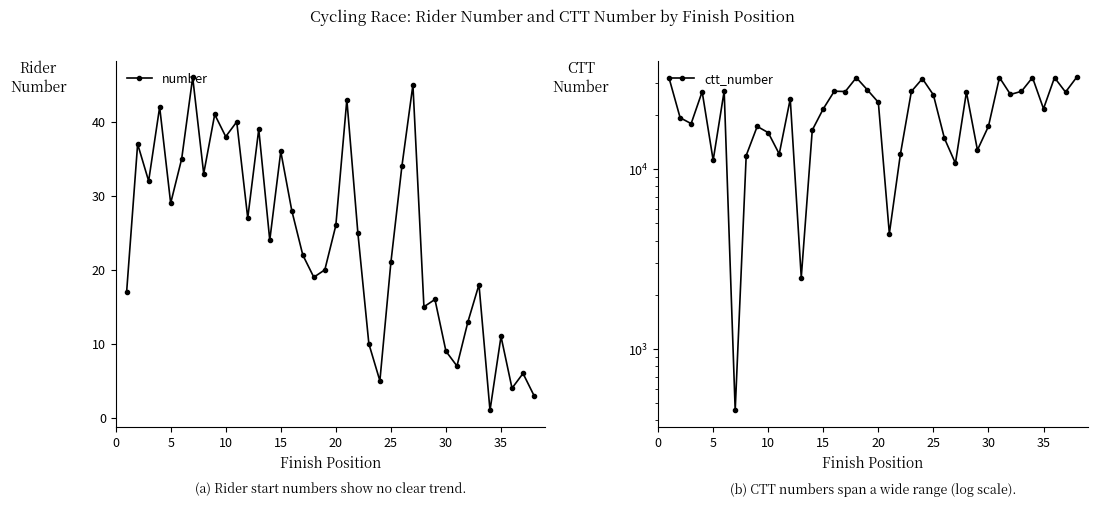

Which series has the widest spread of values?

ctt_number